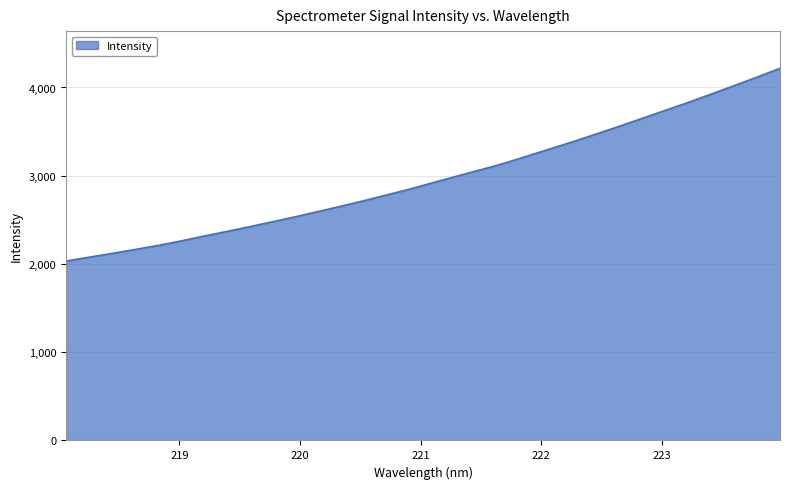

How many values are below 2926?

16